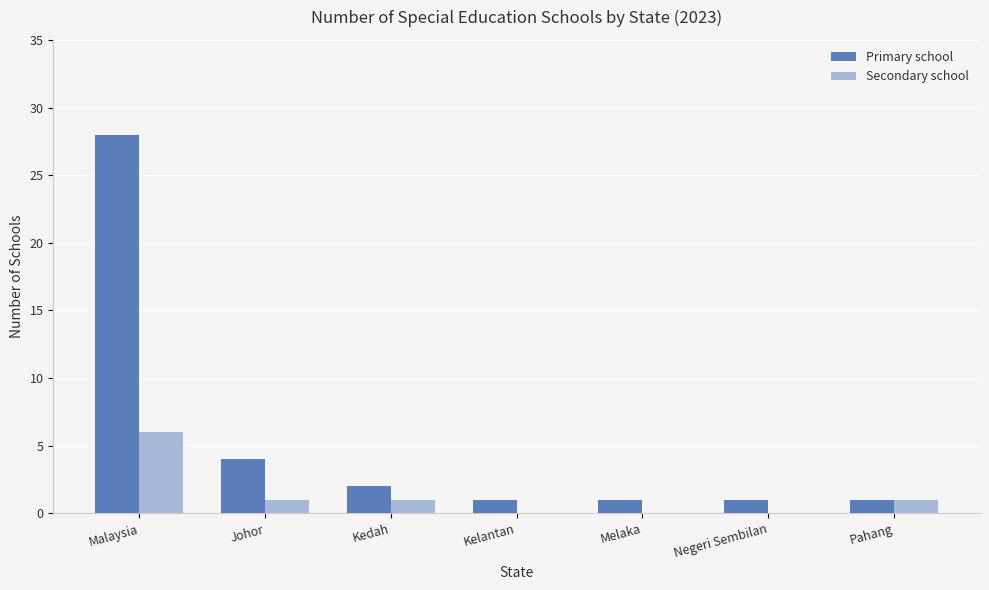

Reading left to right, extract all data points from this chart.

Primary school: Malaysia=28	Johor=4	Kedah=2	Kelantan=1	Melaka=1	Negeri Sembilan=1	Pahang=1
Secondary school: Malaysia=6	Johor=1	Kedah=1	Kelantan=0	Melaka=0	Negeri Sembilan=0	Pahang=1